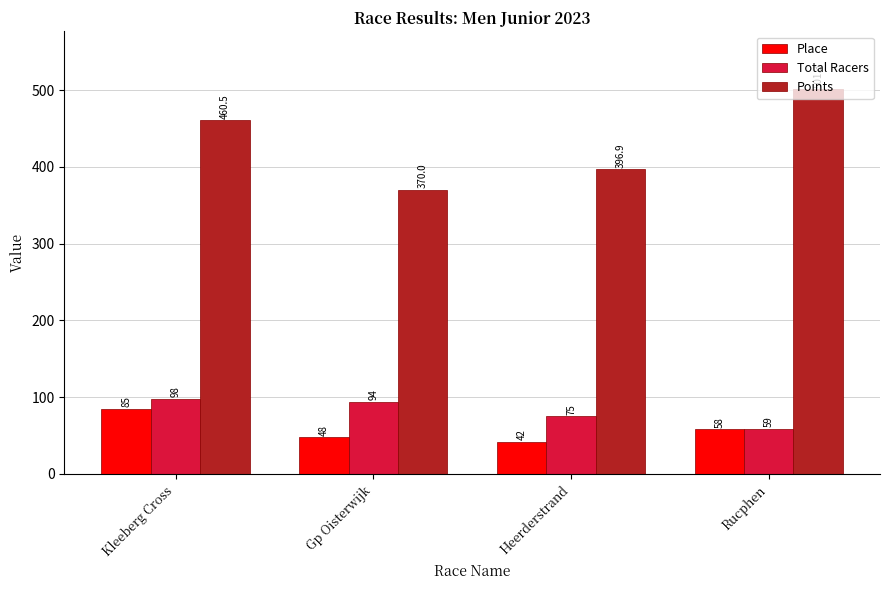

What position from the left is Heerderstrand?

3